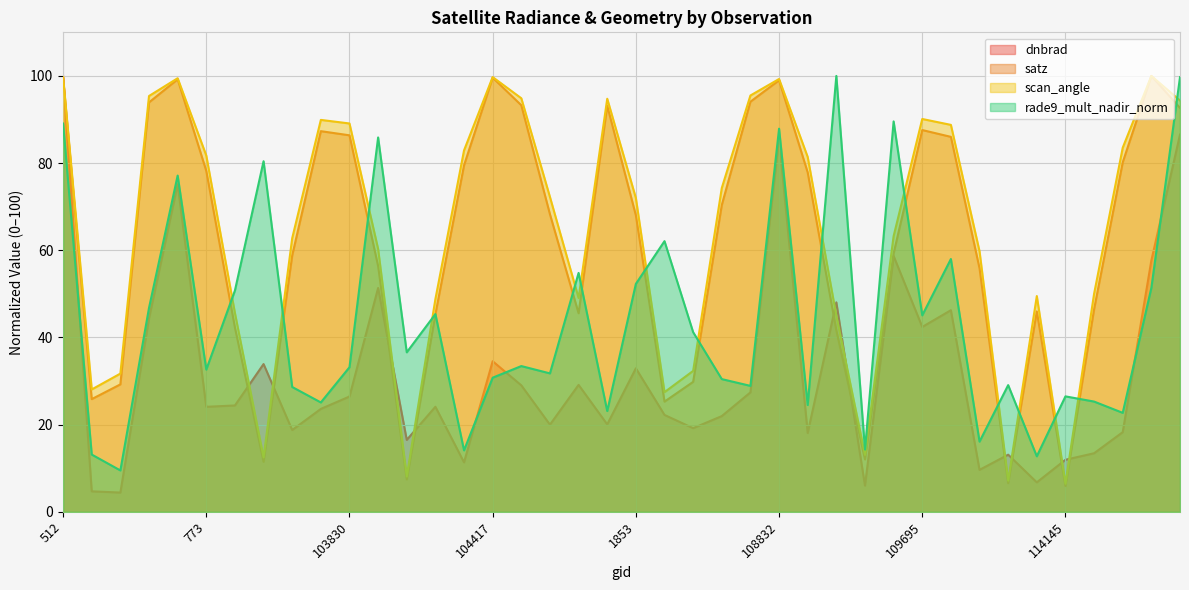

List the series in order of their peak value, lowest first.

dnbrad, satz, scan_angle, rade9_mult_nadir_norm